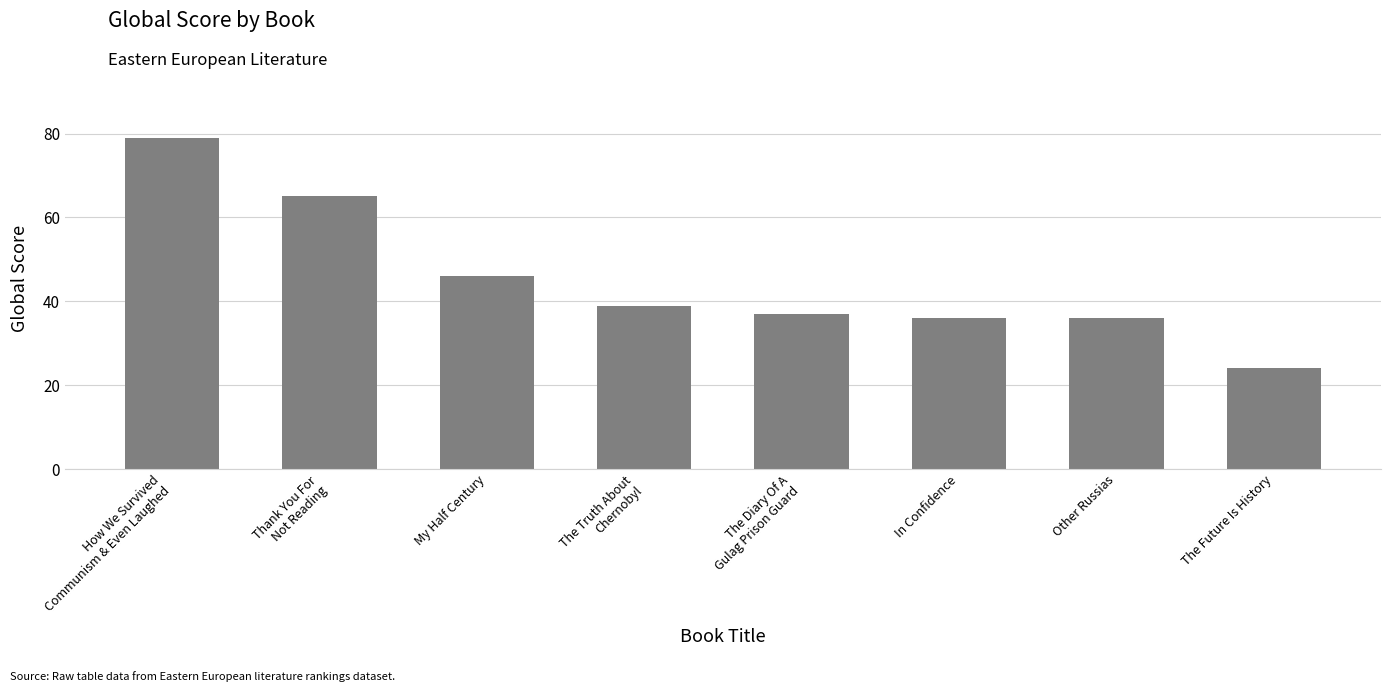

Is it true that the value at Thank You For
Not Reading is 102?

False